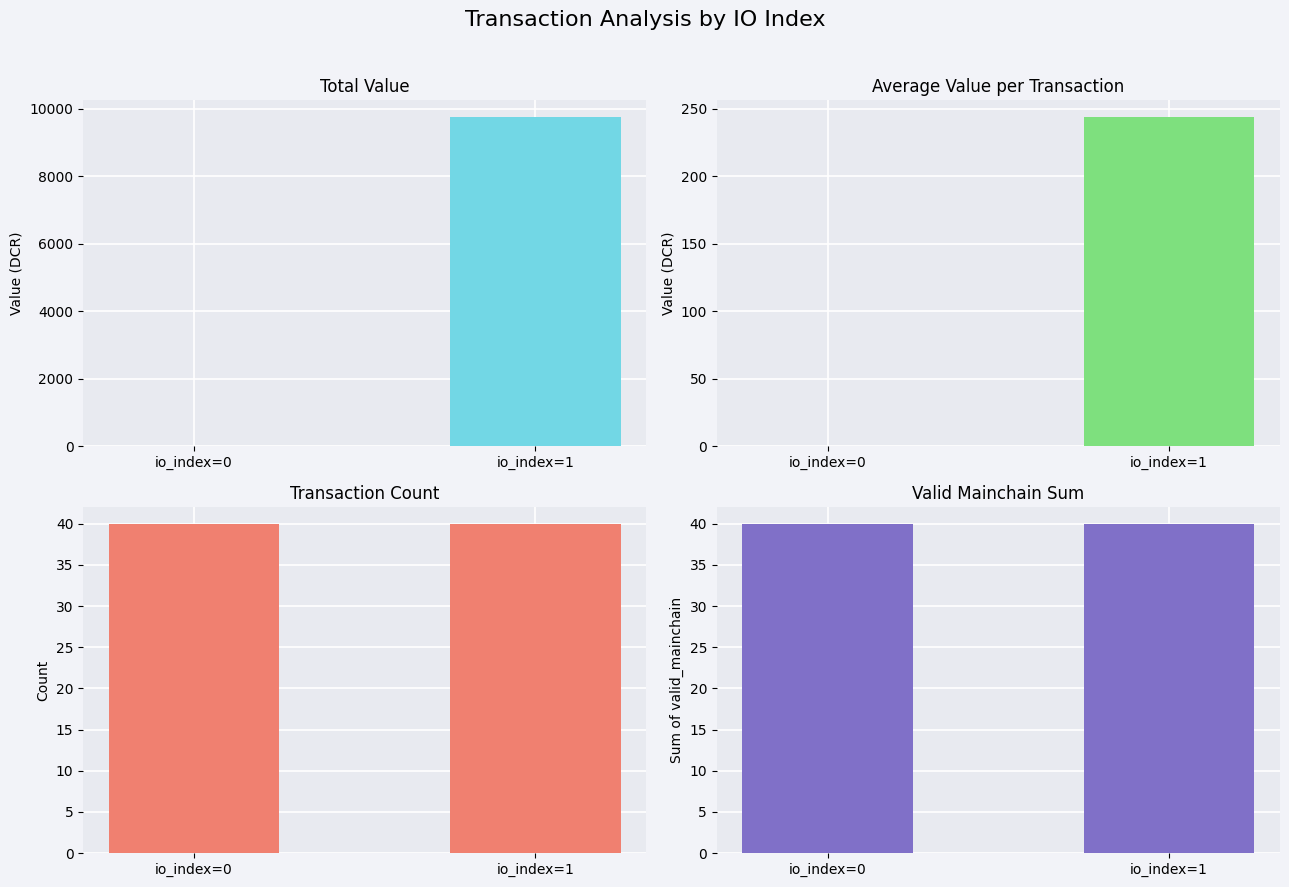

At how many categories does at least one series exceed 6471?

1